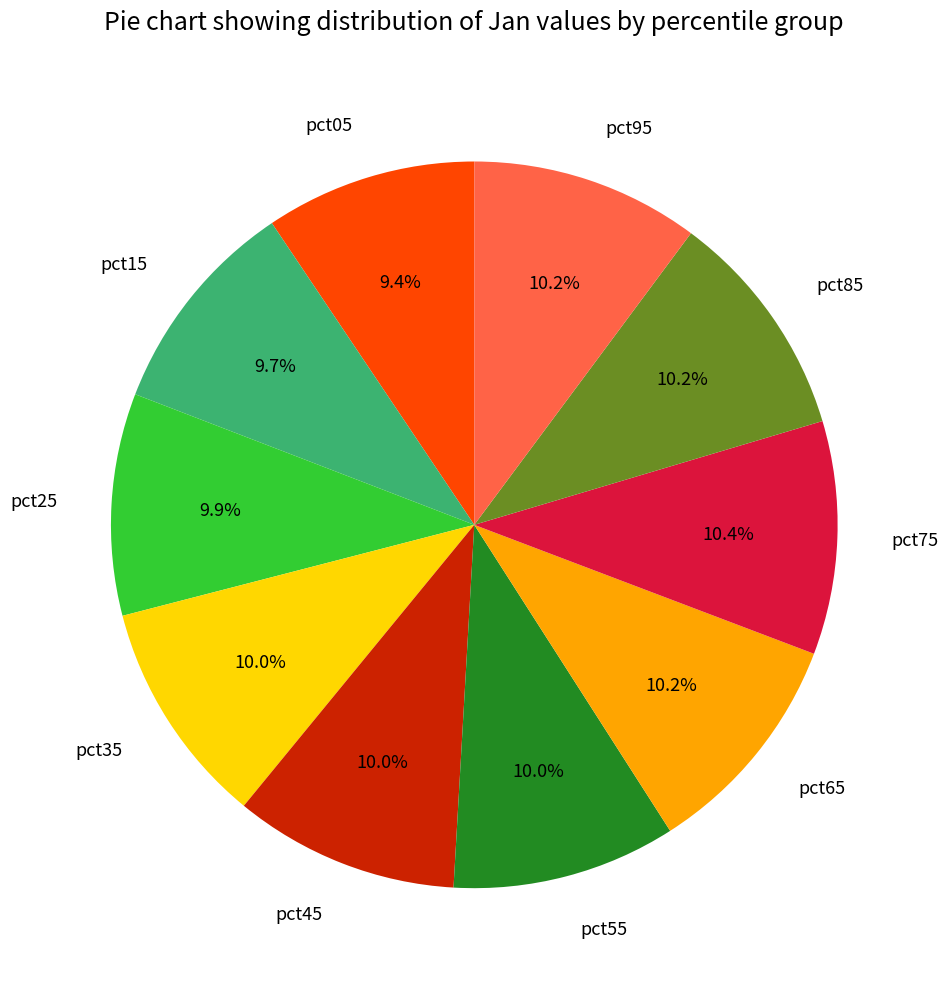

Does pct25 account for over 50% of the chart?

No